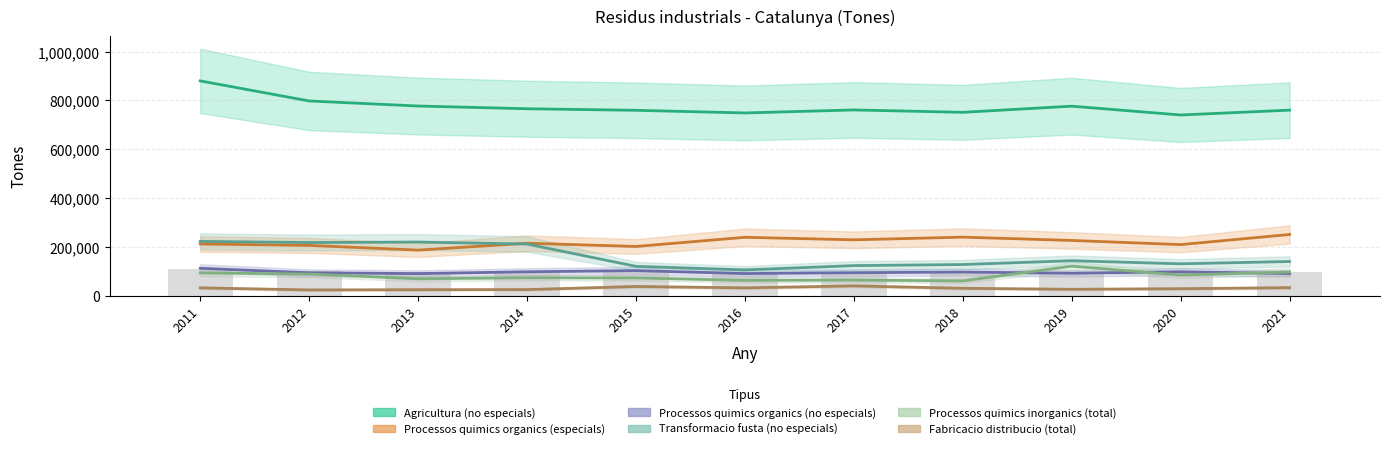

What is the difference between the highest and lowest values at 2021?

727748